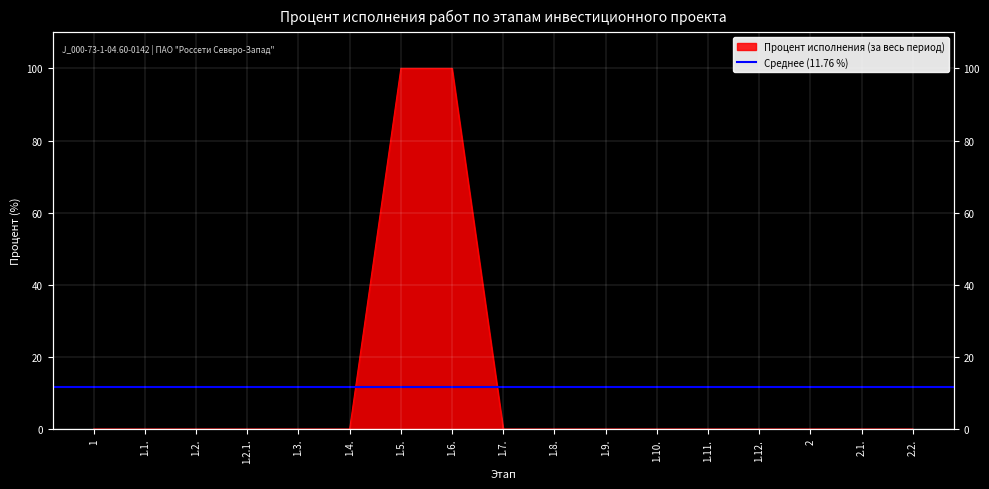

Which has a higher value, 1 or 1.1.?

1